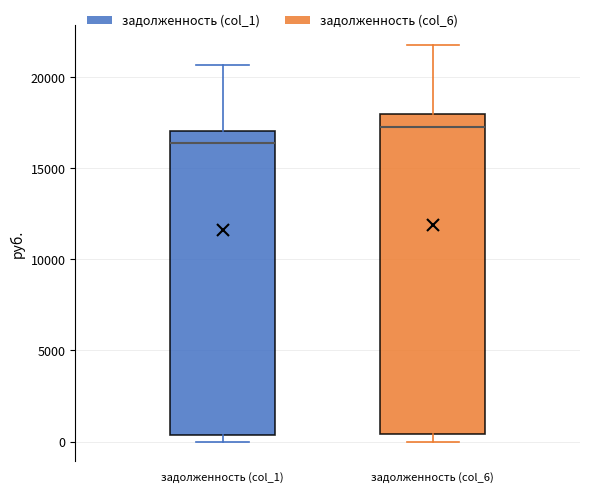

Which box has the highest median line?

задолженность (col_6)